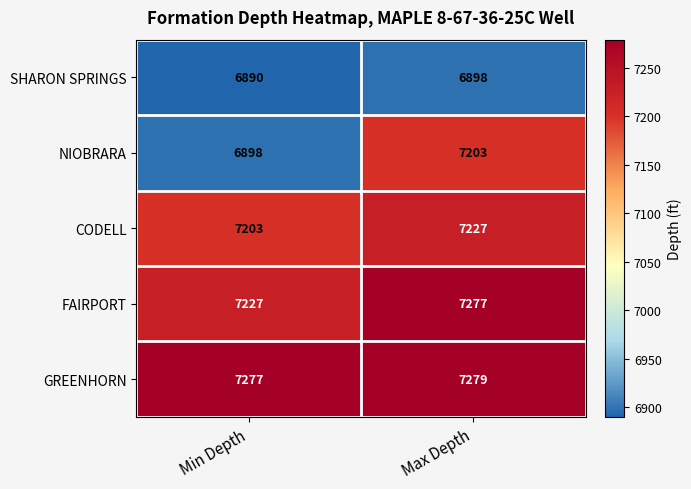

Is it true that GREENHORN equals 3552 at Min Depth?

False